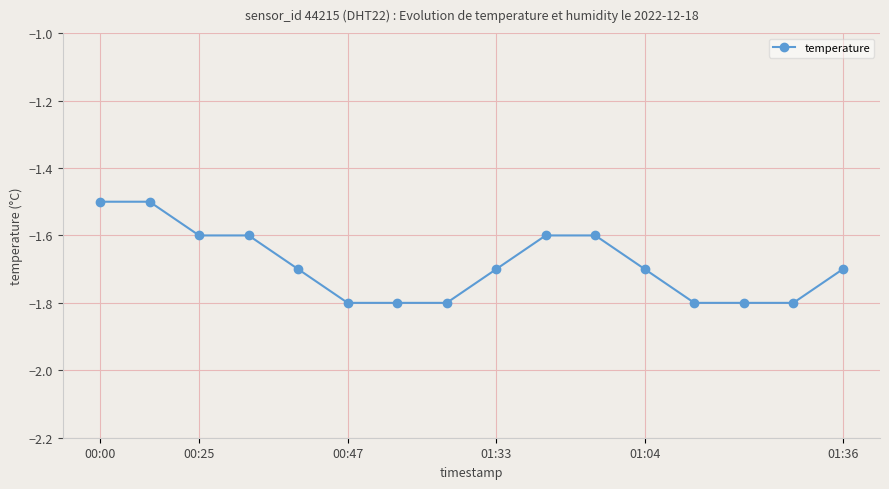

What is the smallest value displayed?

-1.8